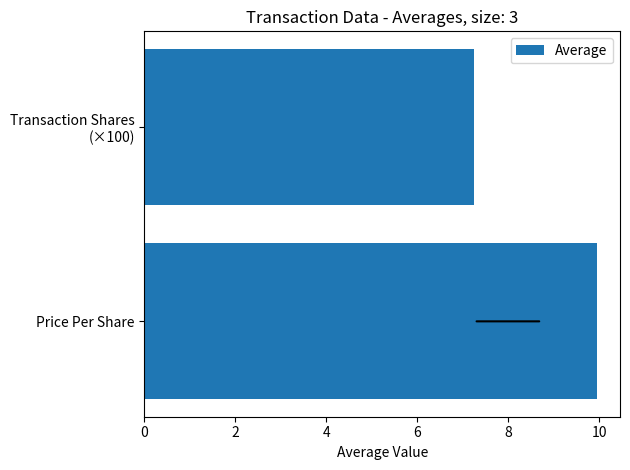

Are the bars horizontal?

Yes